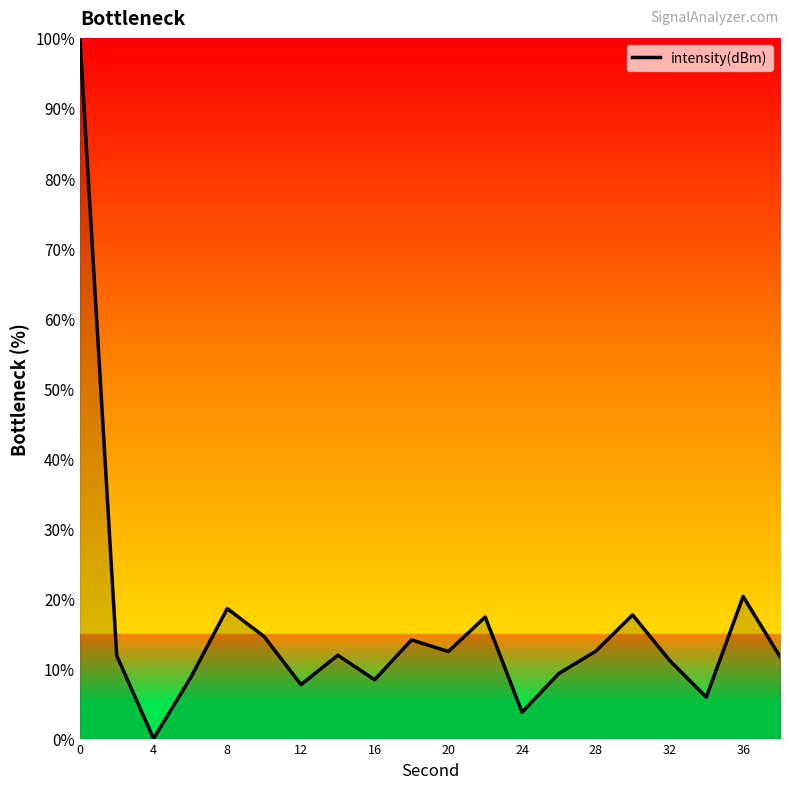

What is the difference between the maximum and minimum values?

100.0